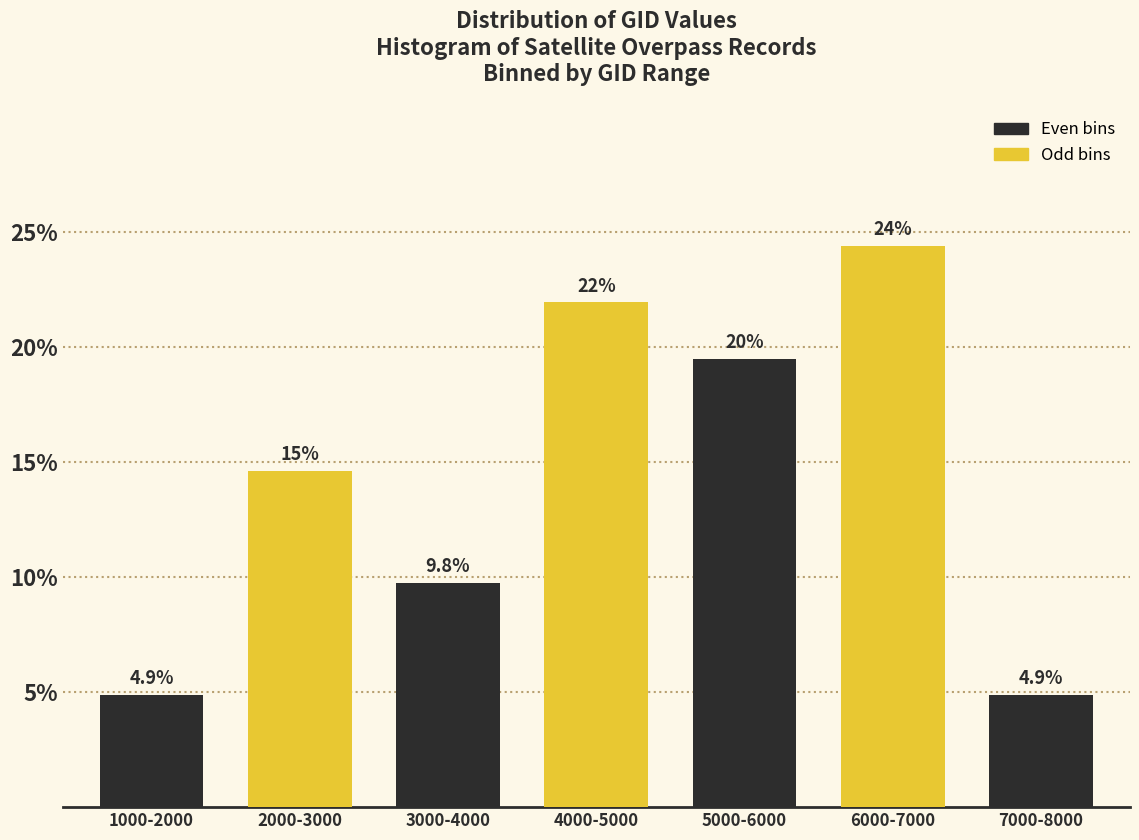

Reading left to right, transcribe all the data shown in this chart.

1000-2000=4.9	2000-3000=14.6	3000-4000=9.8	4000-5000=22.0	5000-6000=19.5	6000-7000=24.4	7000-8000=4.9